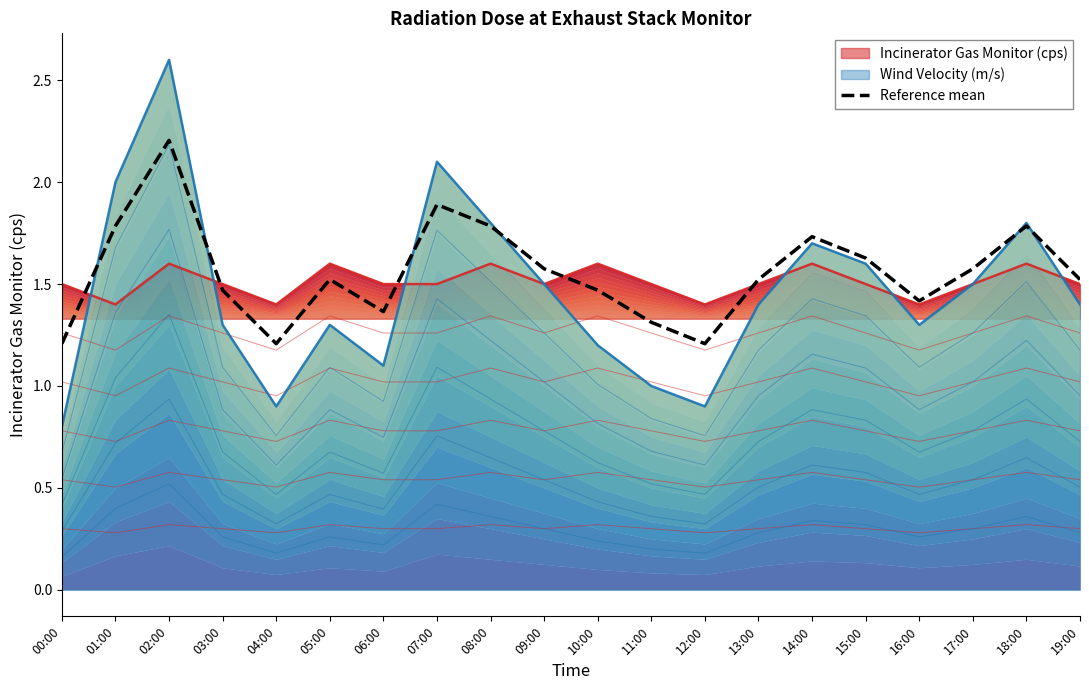

Reading right to left, what are all the values shown in this chart?

19:00=1.5	18:00=1.8	17:00=1.6	16:00=1.4	15:00=1.6	14:00=1.7	13:00=1.5	12:00=1.2	11:00=1.3	10:00=1.5	09:00=1.6	08:00=1.8	07:00=1.9	06:00=1.4	05:00=1.5	04:00=1.2	03:00=1.5	02:00=2.2	01:00=1.8	00:00=1.2